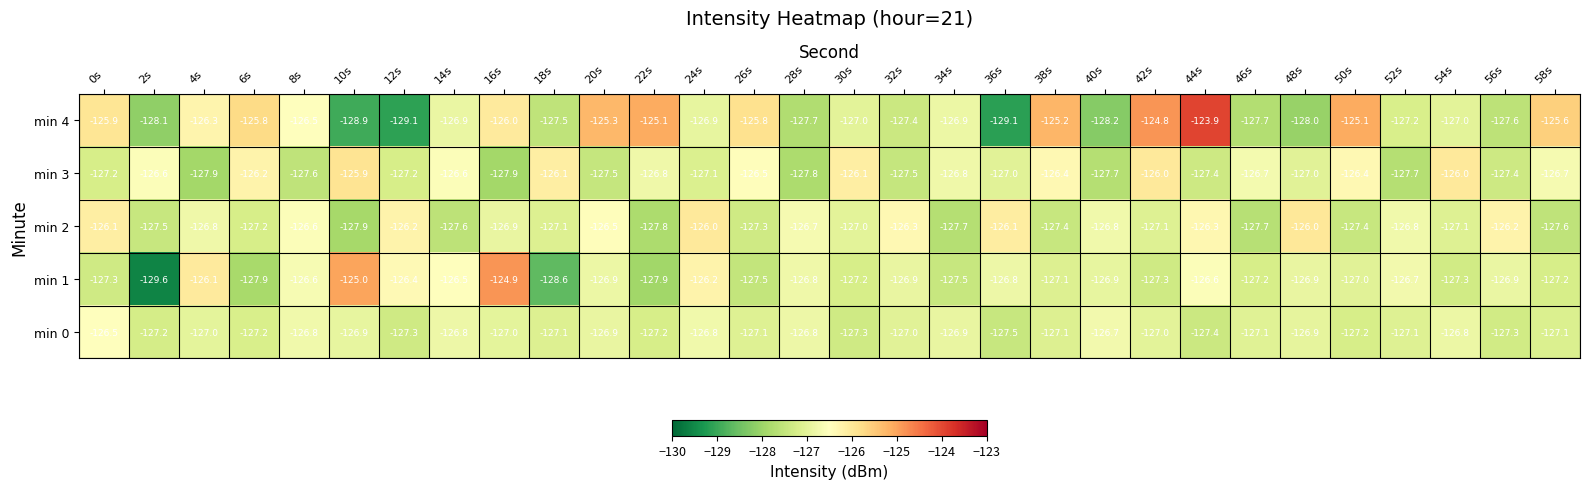

At which label is min 4 closest to -126?

16s